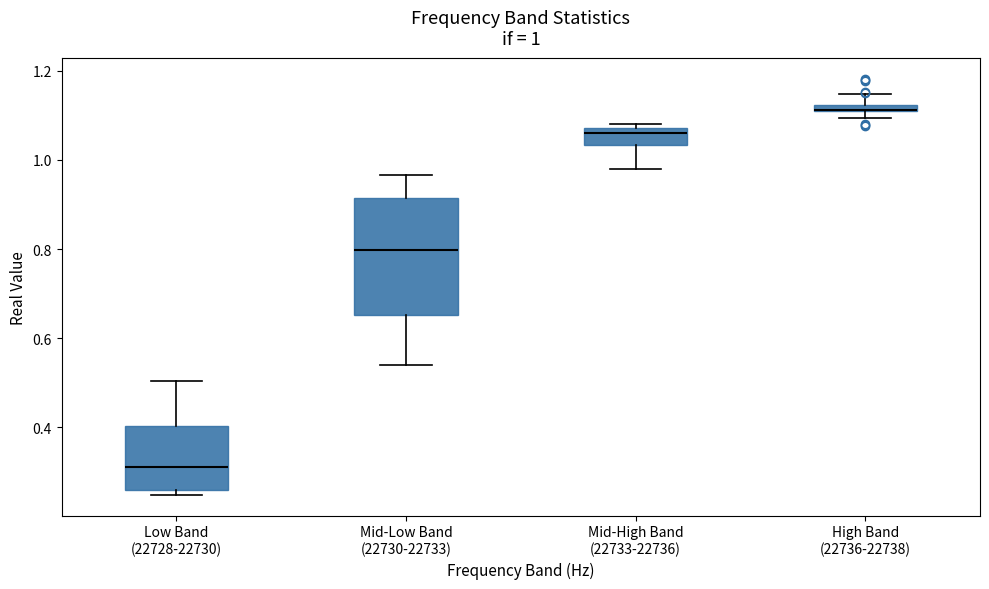

Which box is the tallest, from its lower edge to its upper edge?

Mid-Low Band (22730-22733)